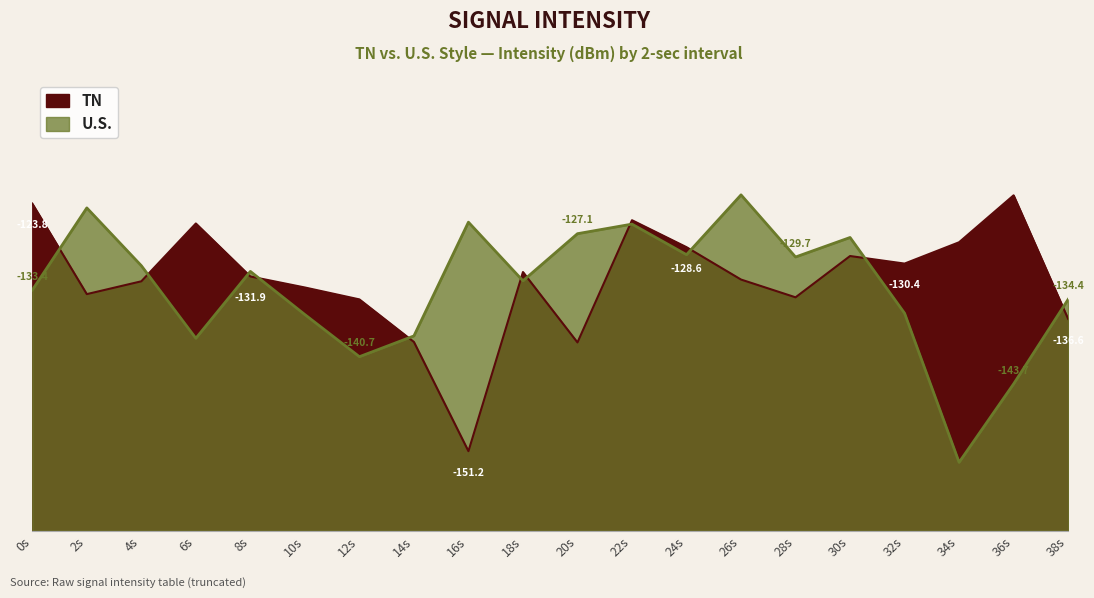

Is the value of U.S. at 38s greater than the value of TN at 36s?

No